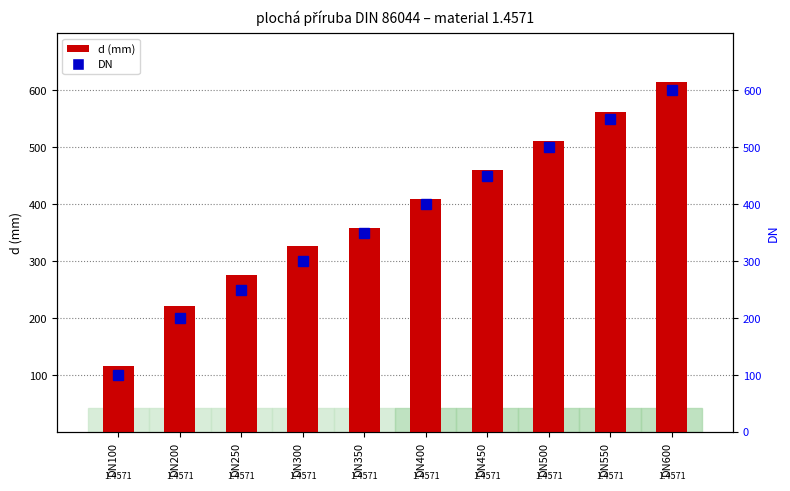

Which has a higher value, DN350 or DN500?

DN500